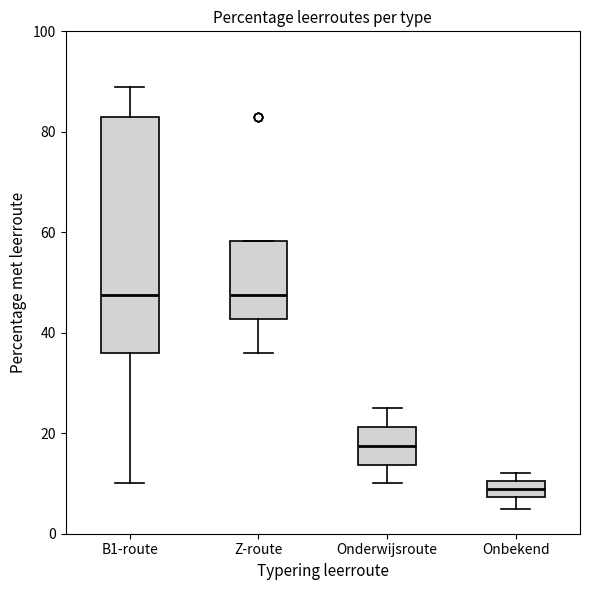

Reading left to right, read every box against the y-axis: the position of its median line, the range the box covers, and the ends of its whiskers. The values are not printed on the chart, so give them approximately, as read against the axis.

B1-route: median 48, box 36 to 84, whiskers 10 to 90
Z-route: median 48, box 42 to 58, whiskers 36 to 58
Onderwijsroute: median 18, box 14 to 22, whiskers 10 to 26
Onbekend: median 10 (inside the box), box 8 to 10, whiskers 6 to 12